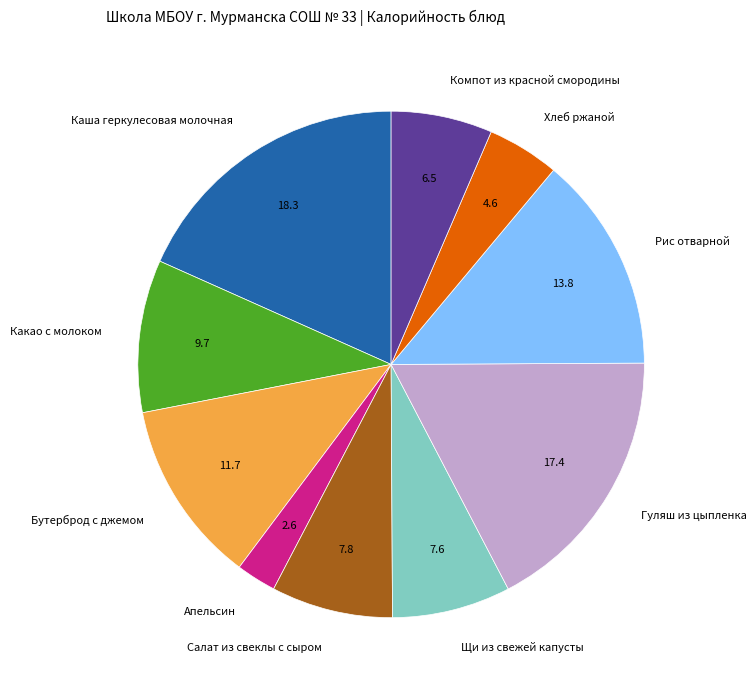

True or false: Бутерброд с джемом accounts for 6% of the total.

False